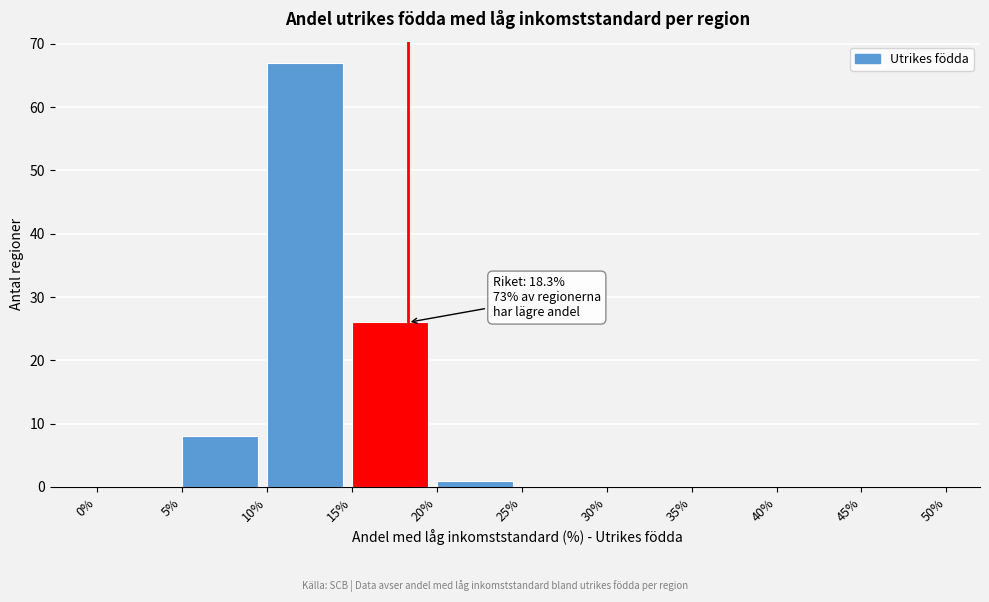

Which range on the x-axis has the tallest bar?

10% to 15%